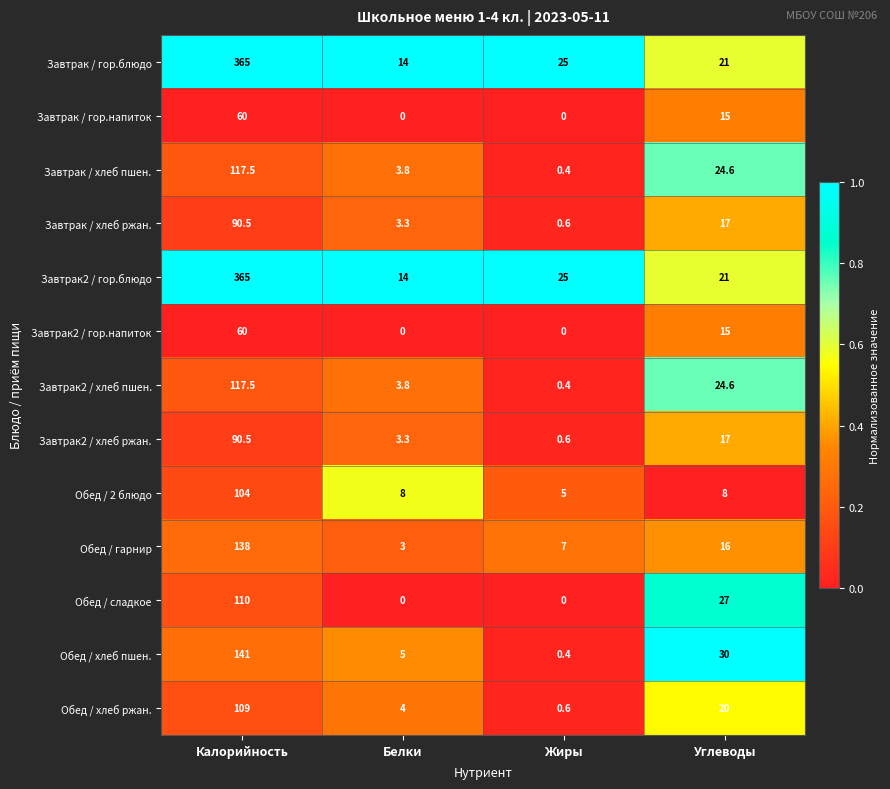

At which category is the sum across all series the highest?

Калорийность